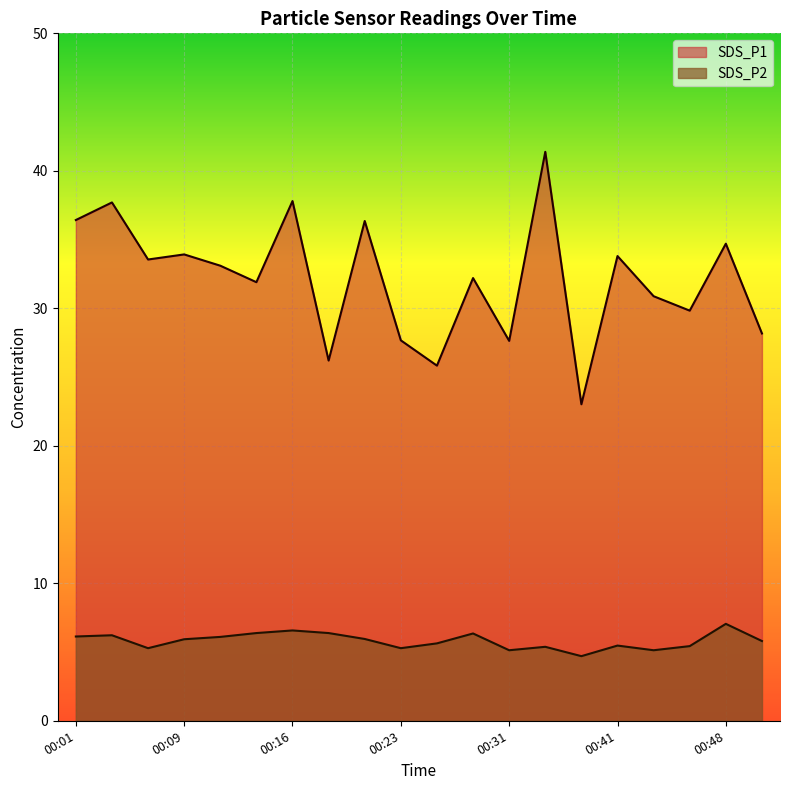

Reading left to right, extract all data points from this chart.

SDS_P1: 00:01=36.4	00:04=37.7	00:06=33.5	00:09=33.9	00:11=33.1	00:14=31.9	00:16=37.8	00:18=26.2	00:21=36.4	00:23=27.7	00:26=25.8	00:28=32.2	00:31=27.6	00:33=41.4	00:36=23.0	00:41=33.8	00:43=30.9	00:46=29.8	00:48=34.7	00:50=28.2
SDS_P2: 00:01=6.1	00:04=6.2	00:06=5.3	00:09=5.9	00:11=6.1	00:14=6.4	00:16=6.6	00:18=6.4	00:21=6.0	00:23=5.3	00:26=5.6	00:28=6.3	00:31=5.1	00:33=5.4	00:36=4.7	00:41=5.5	00:43=5.1	00:46=5.4	00:48=7.0	00:50=5.8